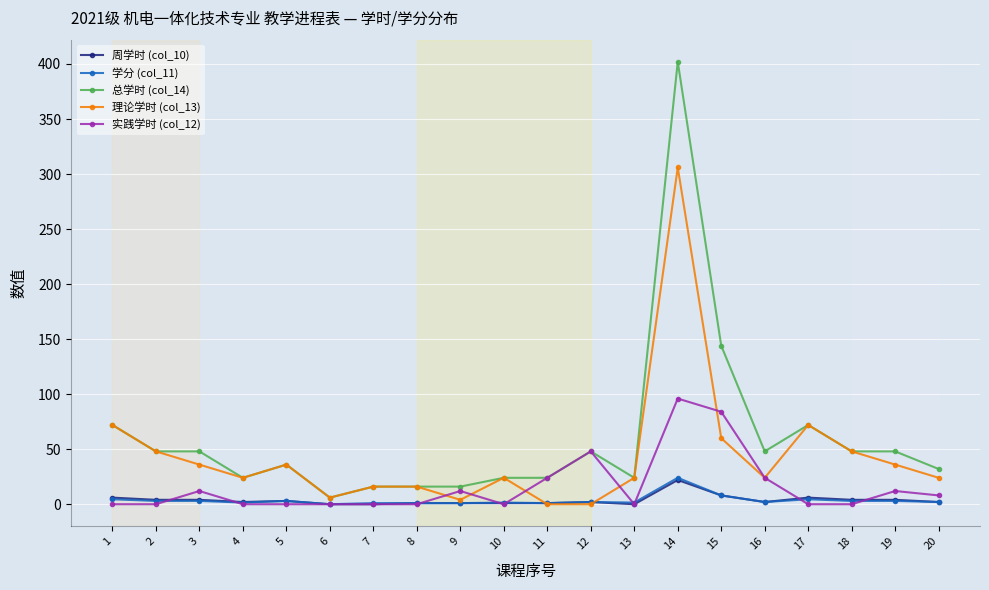

What is the difference between the 实践学时 (col_12) values at 3 and 16?

12.0